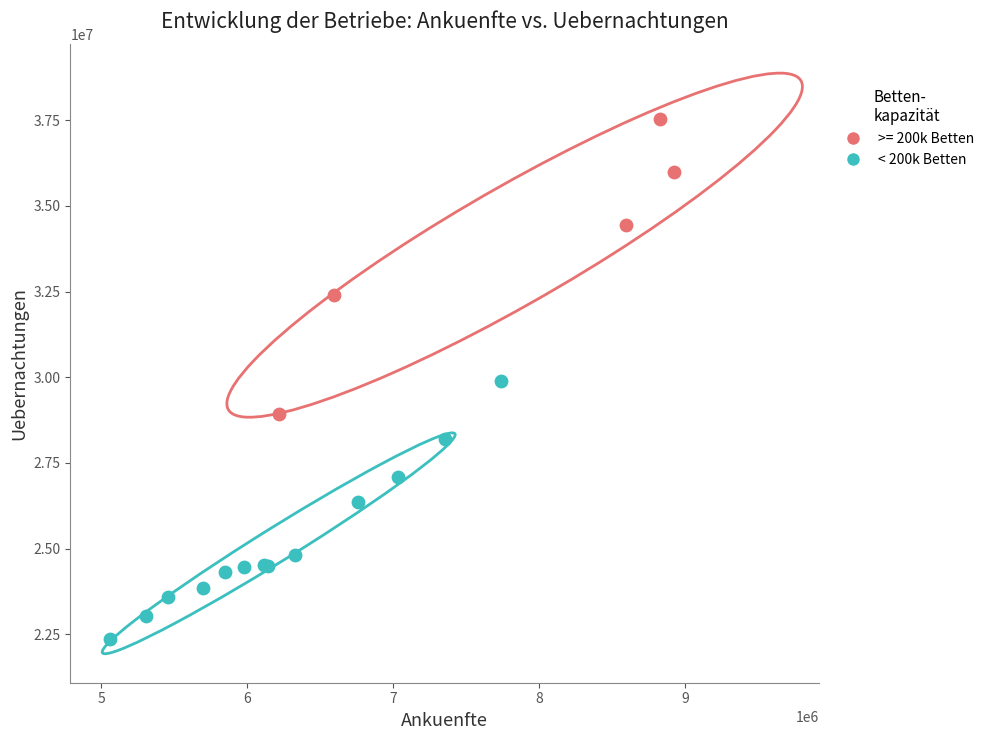

Which series has the widest spread of Y values?

>= 200k Betten